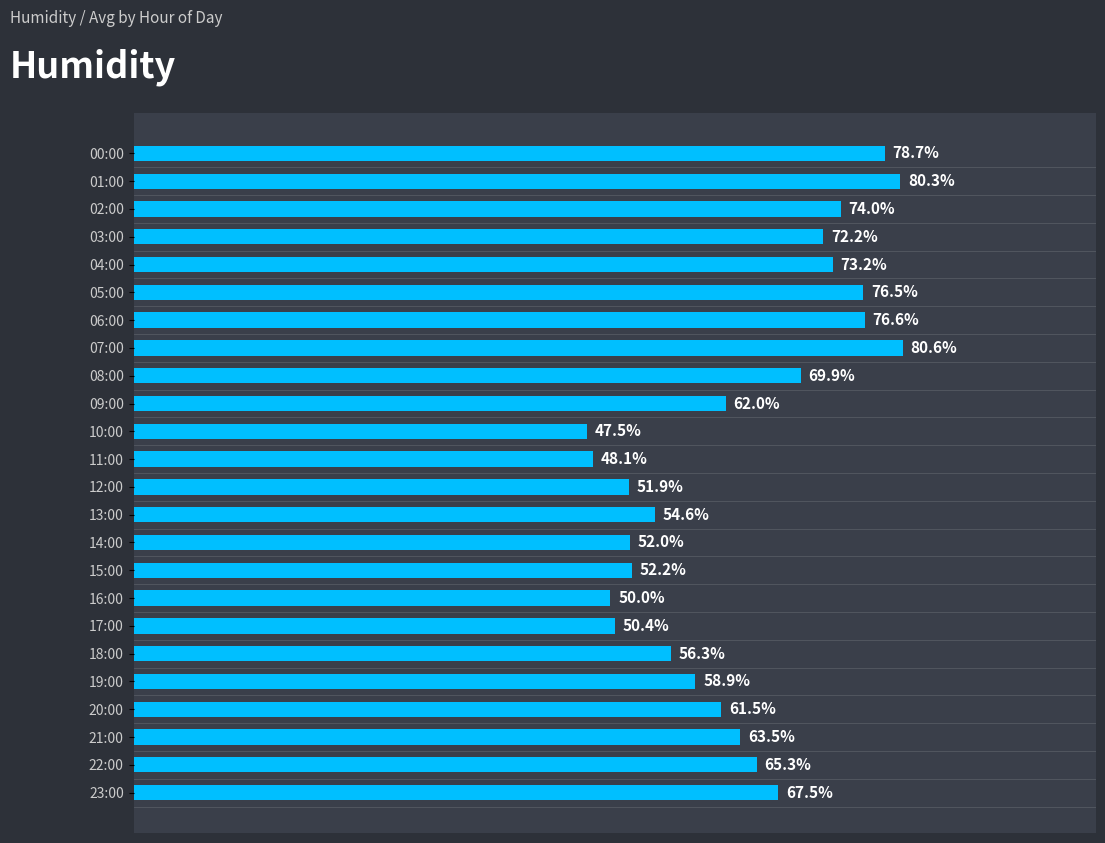

Rank the categories by value from highest to lowest.

07:00, 01:00, 00:00, 06:00, 05:00, 02:00, 04:00, 03:00, 08:00, 23:00, 22:00, 21:00, 09:00, 20:00, 19:00, 18:00, 13:00, 15:00, 14:00, 12:00, 17:00, 16:00, 11:00, 10:00